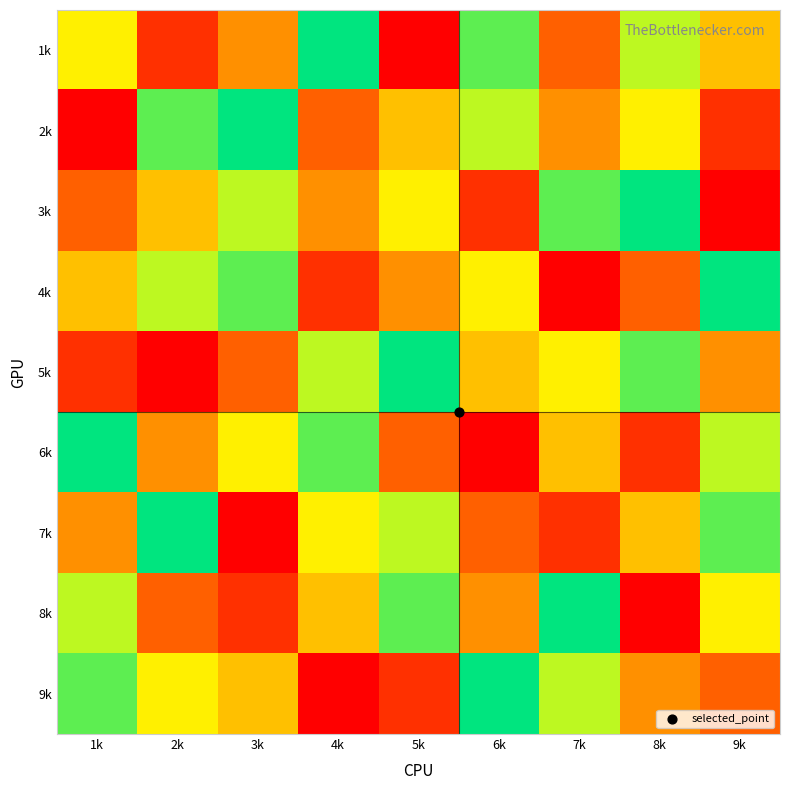

At which category is the sum across all series the highest?

1k